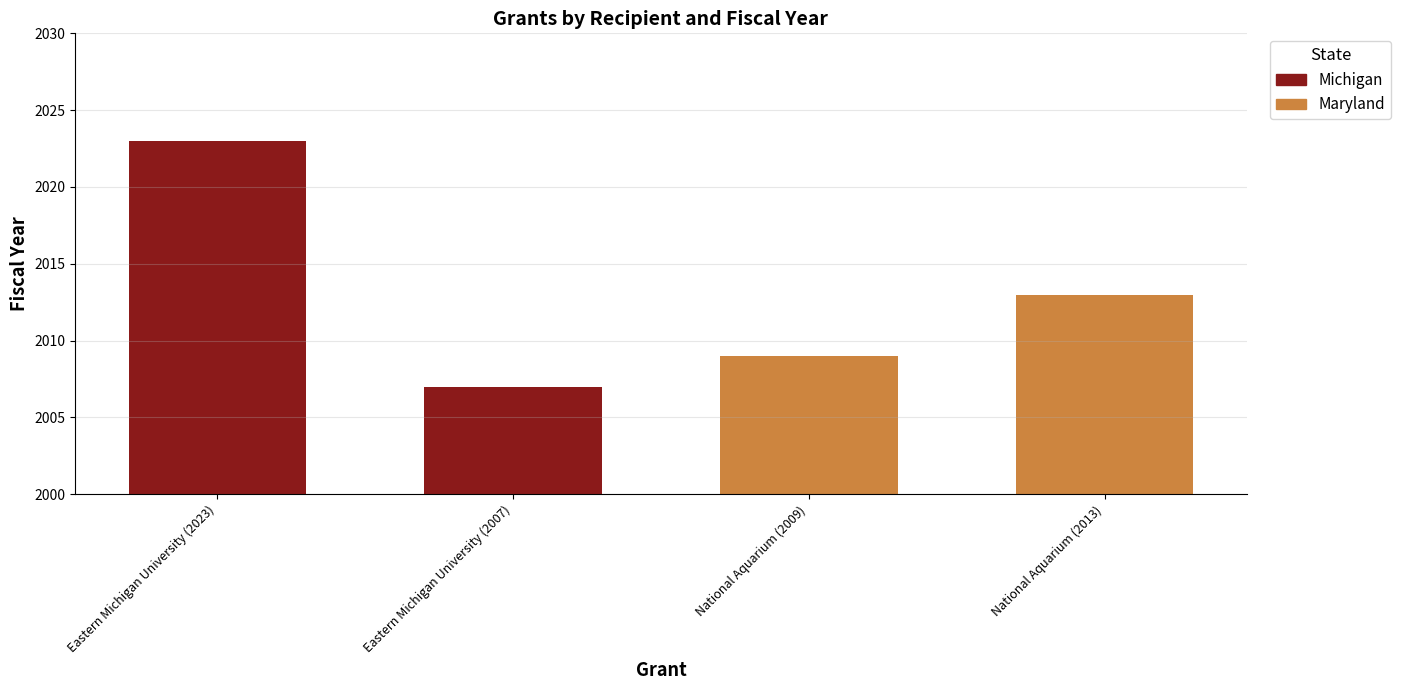

At which category is the sum across all series the highest?

Eastern Michigan University (2023)